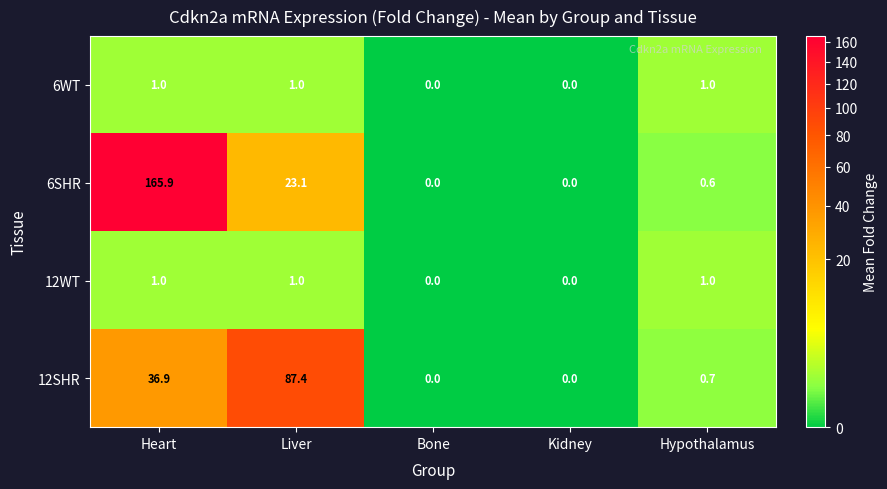

True or false: 12WT has a value of 0.6 at Hypothalamus.

False